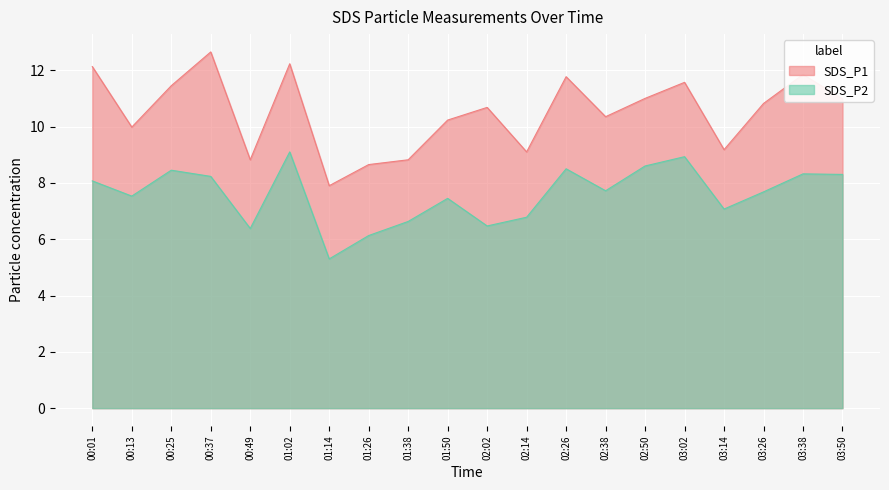

At which category does SDS_P1 reach its first local valley?

00:13